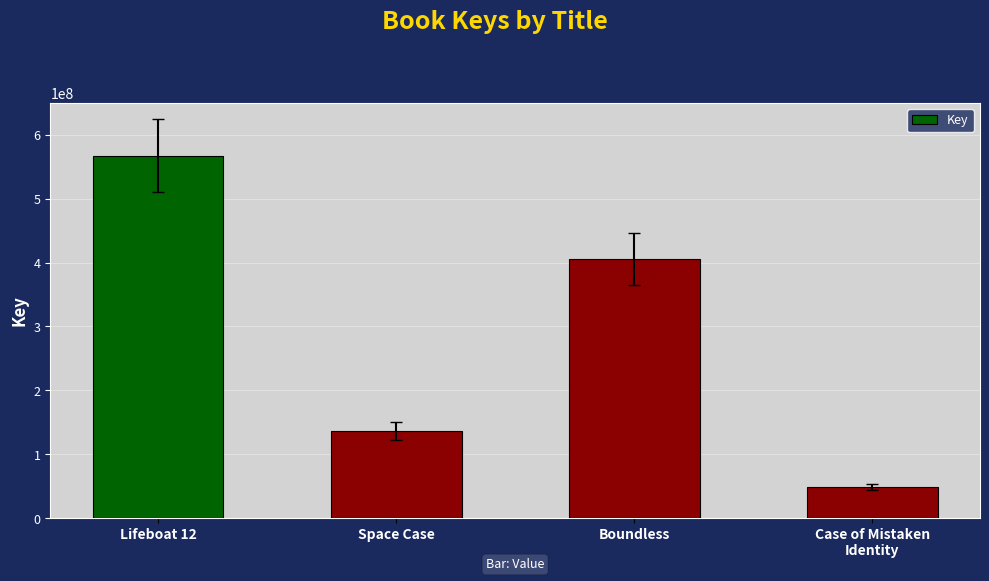

What is the smallest value displayed?

48773657